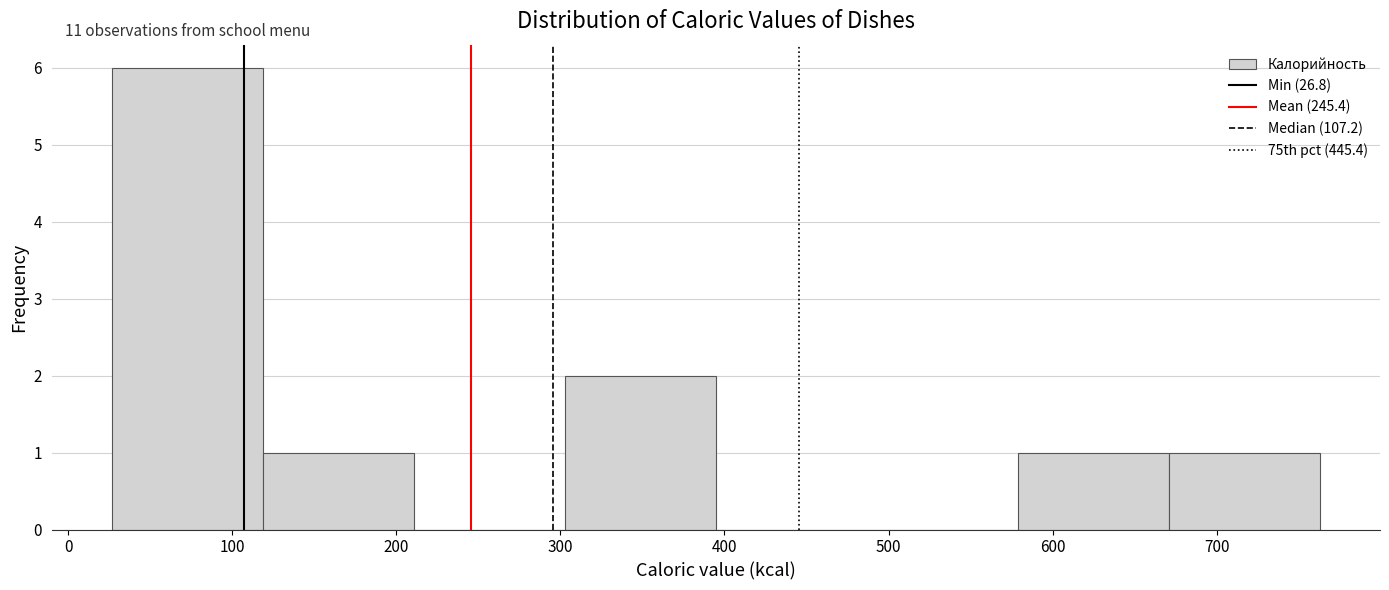

Over which range of the x-axis is the bar tallest?

30 to 120